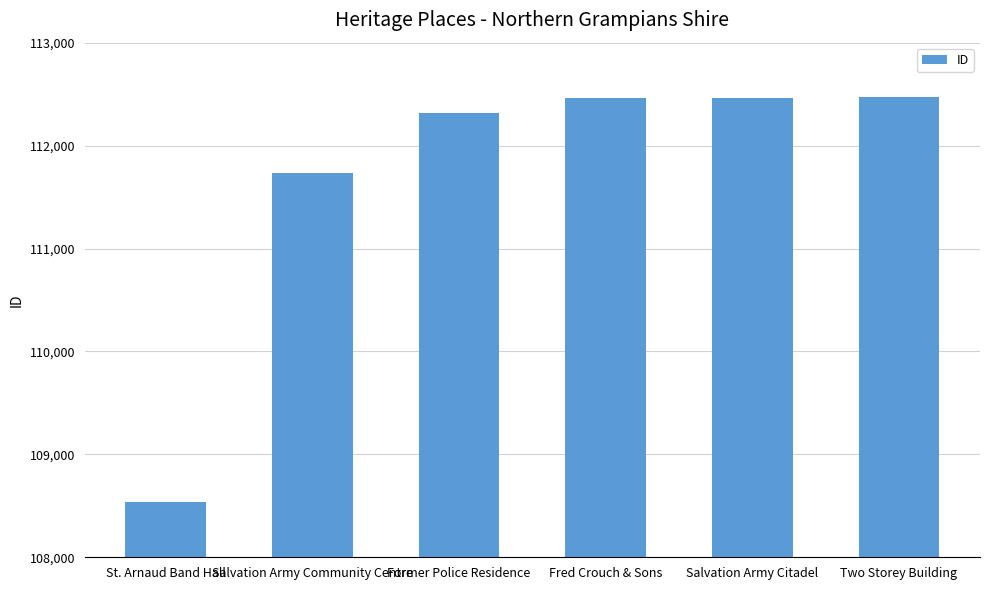

At which label is the value closest to 110508?

Salvation Army Community Centre